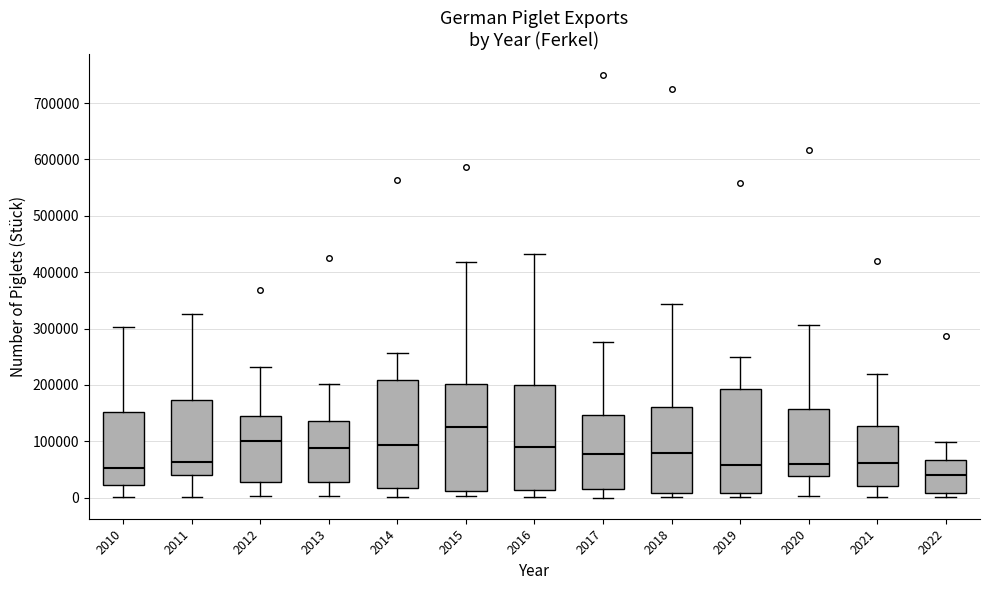

Reading left to right, read every box against the y-axis: the position of its median line, the range the box covers, and the ends of its whiskers. The values are not printed on the chart, so give them approximately, as read against the axis.

2010: median 50000, box 20000 to 150000, whiskers 0 to 300000
2011: median 60000, box 40000 to 170000, whiskers 0 to 330000
2012: median 100000, box 30000 to 140000, whiskers 0 to 230000
2013: median 90000, box 30000 to 140000, whiskers 0 to 200000
2014: median 90000, box 20000 to 210000, whiskers 0 to 260000
2015: median 130000, box 10000 to 200000, whiskers 0 to 420000
2016: median 90000, box 10000 to 200000, whiskers 0 to 430000
2017: median 80000, box 20000 to 150000, whiskers 0 to 280000
2018: median 80000, box 10000 to 160000, whiskers 0 to 340000
2019: median 60000, box 10000 to 190000, whiskers 0 to 250000
2020: median 60000, box 40000 to 160000, whiskers 0 to 310000
2021: median 60000, box 20000 to 130000, whiskers 0 to 220000
2022: median 40000, box 10000 to 70000, whiskers 0 to 100000